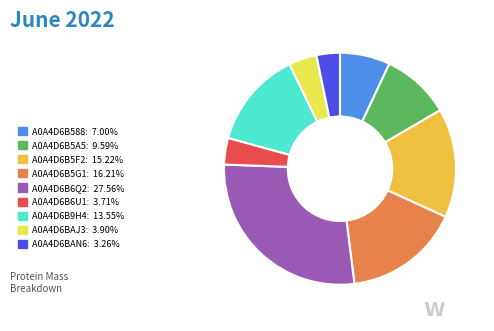

Approximately how many times larger is the value at A0A4D6B6U1: 3.71% compared to A0A4D6B9H4: 13.55%?

0.3